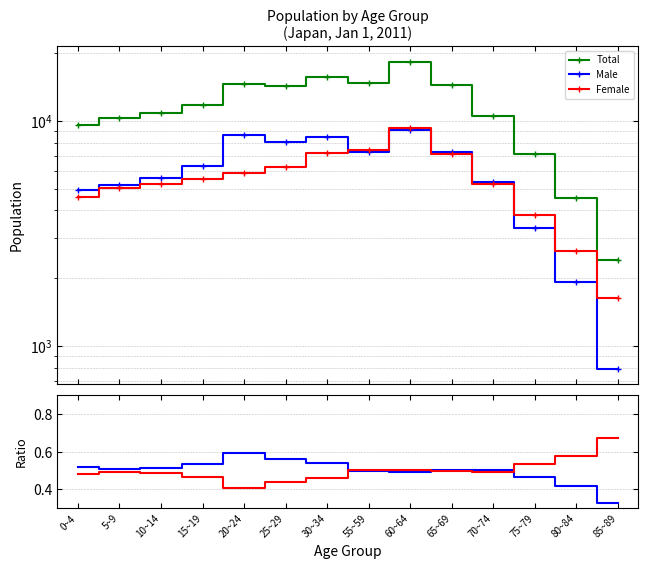

Rank the series at 85~89 from lowest to highest value.

Male/Total, Female/Total, Male, Female, Total